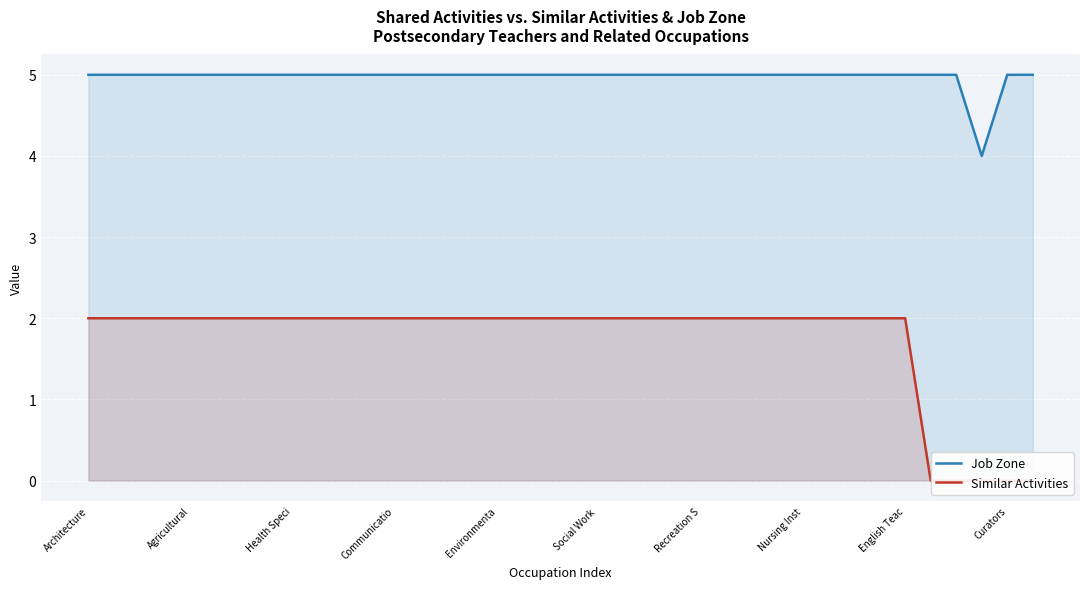

How many lines are shown in the chart?

2